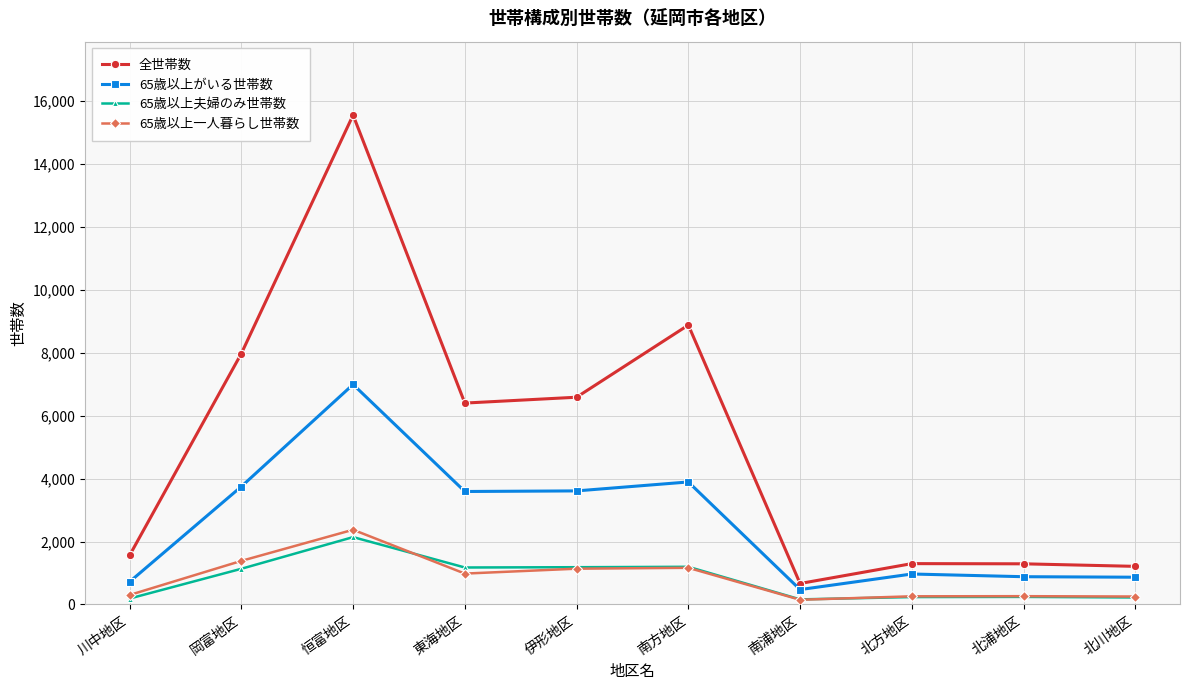

The 65歳以上一人暮らし世帯数 series shows 1981 at 南方地区. True or false?

False